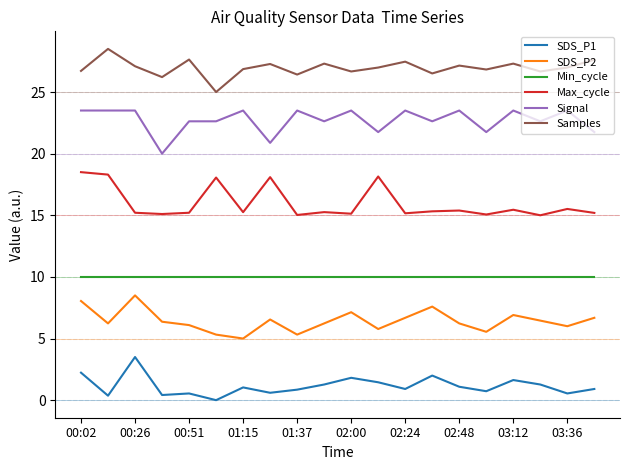

Count the number of data series in this chart.

6